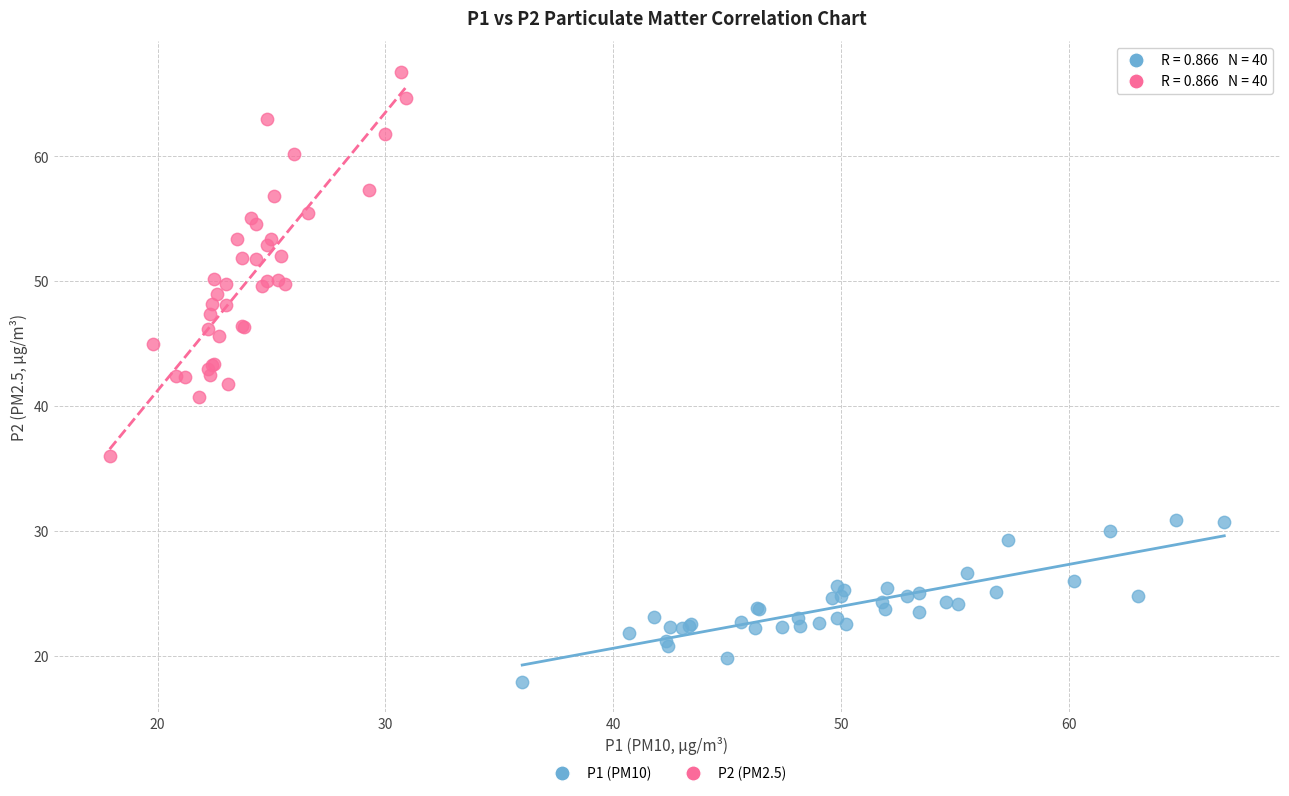

Which series contains the lowest Y value?

P1 (PM10)